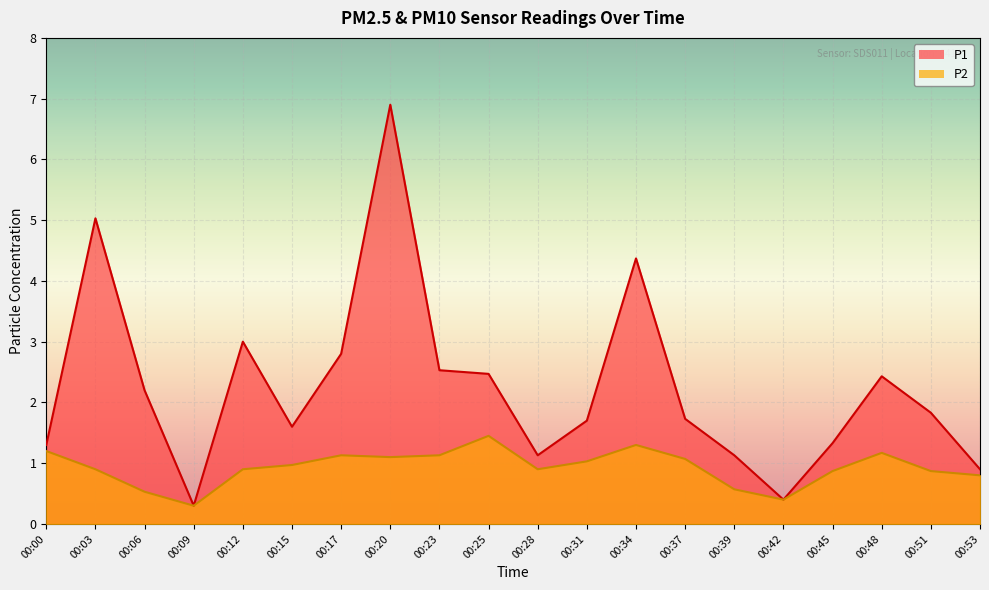

True or false: P2 has a value of 0.6 at 00:42.

False